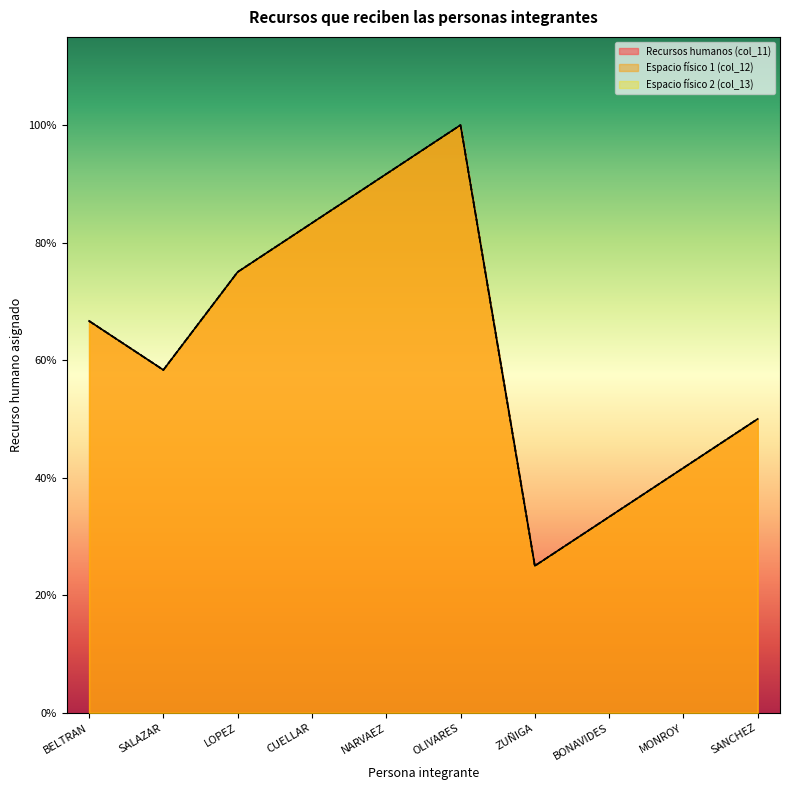

Reading right to left, what are all the values shown in this chart?

Recursos humanos (col_11): SANCHEZ=6	MONROY=5	BONAVIDES=4	ZUÑIGA=3	OLIVARES=12	NARVAEZ=11	CUELLAR=10	LOPEZ=9	SALAZAR=7	BELTRAN=8
Espacio físico 1 (col_12): SANCHEZ=6	MONROY=5	BONAVIDES=4	ZUÑIGA=3	OLIVARES=12	NARVAEZ=11	CUELLAR=10	LOPEZ=9	SALAZAR=7	BELTRAN=8
Espacio físico 2 (col_13): SANCHEZ=6	MONROY=5	BONAVIDES=4	ZUÑIGA=3	OLIVARES=12	NARVAEZ=11	CUELLAR=10	LOPEZ=9	SALAZAR=7	BELTRAN=8